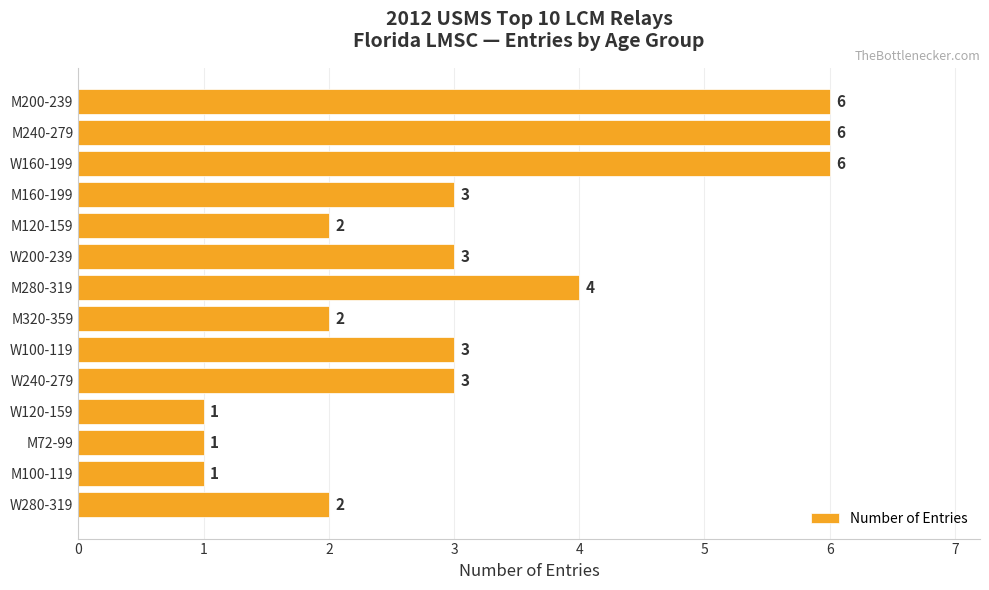

True or false: the data shows 6 at M200-239.

True